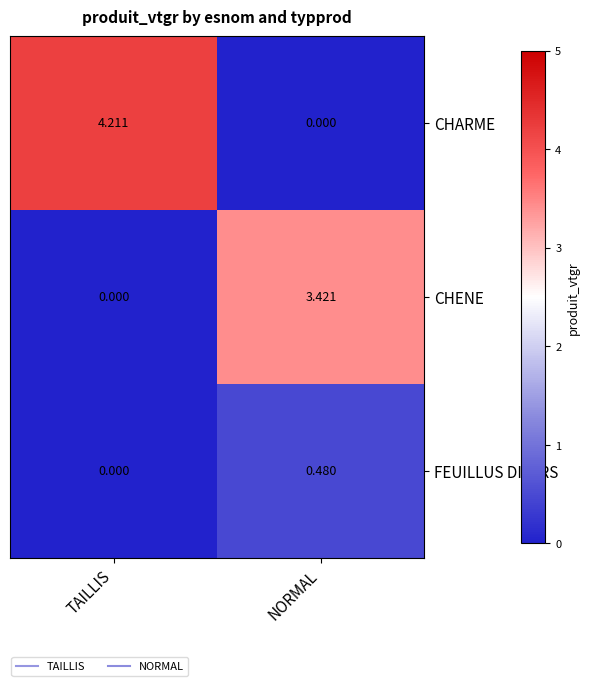

Where does the CHARME series first go above 4?

TAILLIS